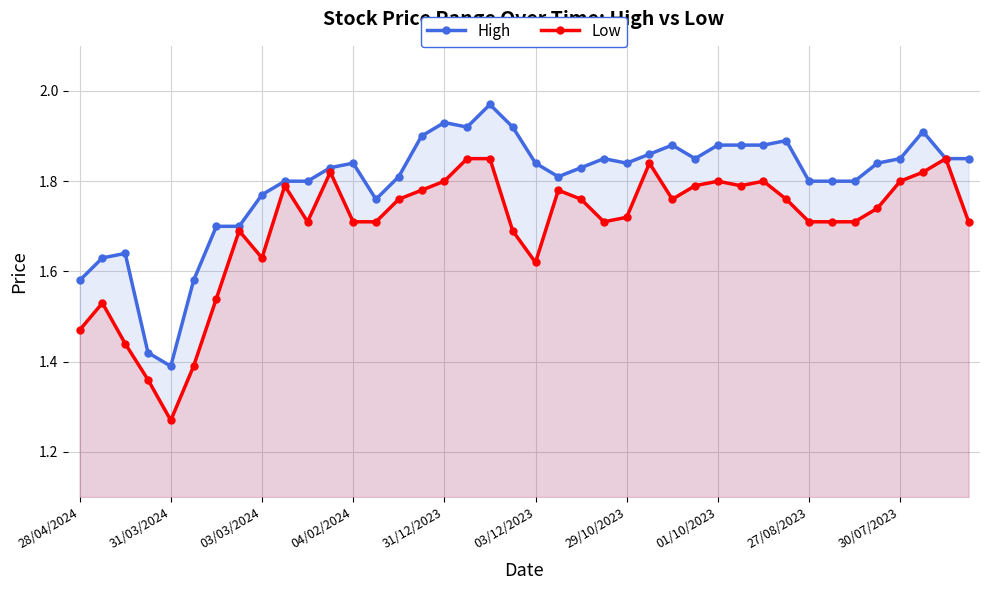

At which label does Low reach its minimum?

31/03/2024